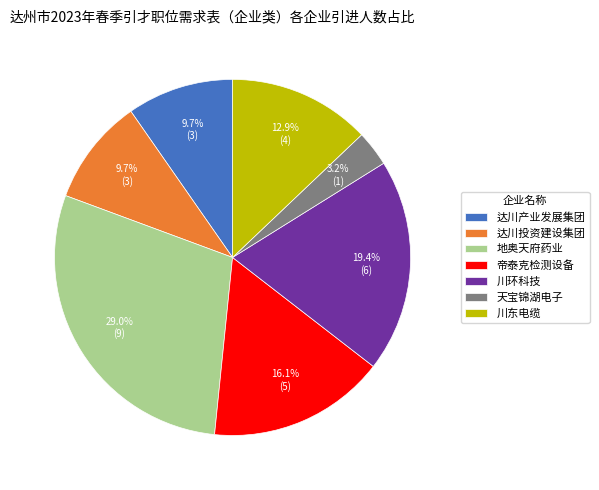

How much of the chart is everything except 达川投资建设集团?

90.3%